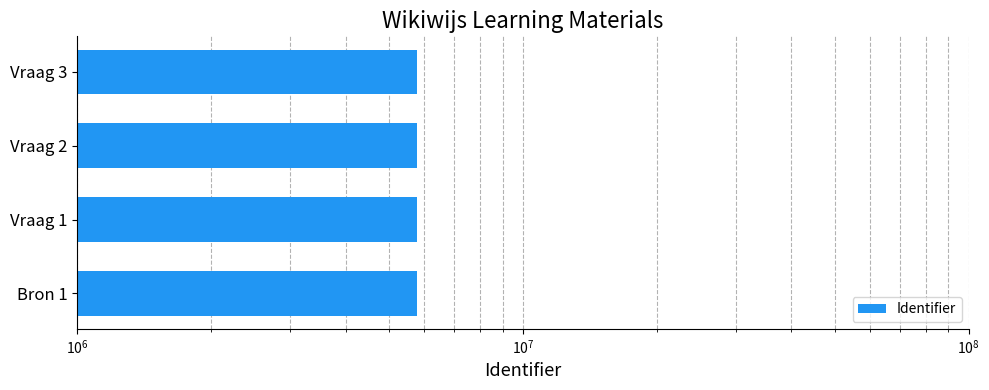

Count the values in the range 5786507 to 5786516.

3